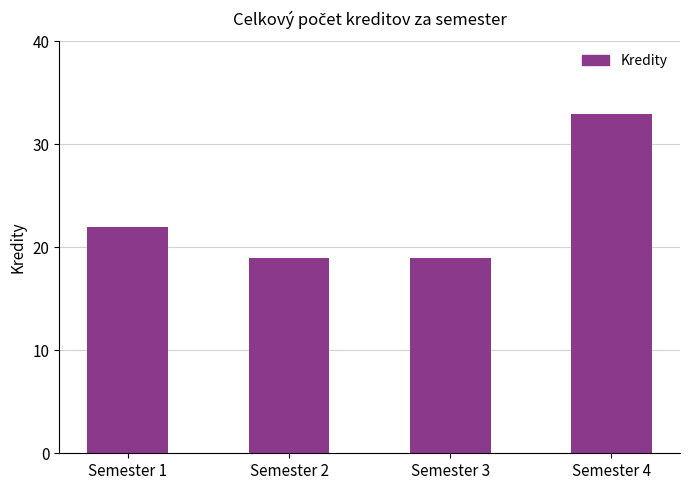

Count the values in the range 19 to 33.

4